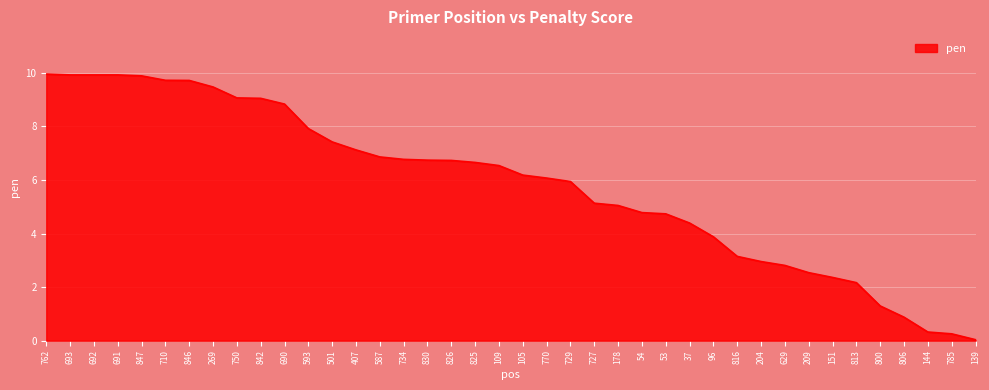

What is the change in value from 105 to 37?

-1.8